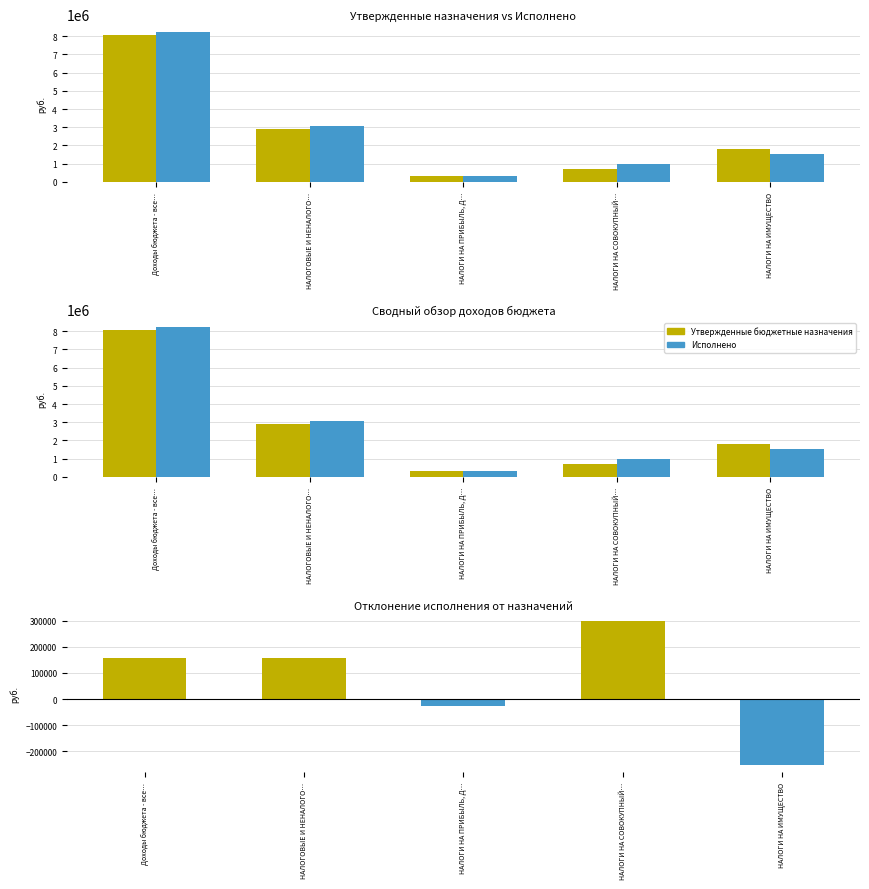

What position from the left is НАЛОГИ НА ПРИБЫЛЬ, Д…?

3